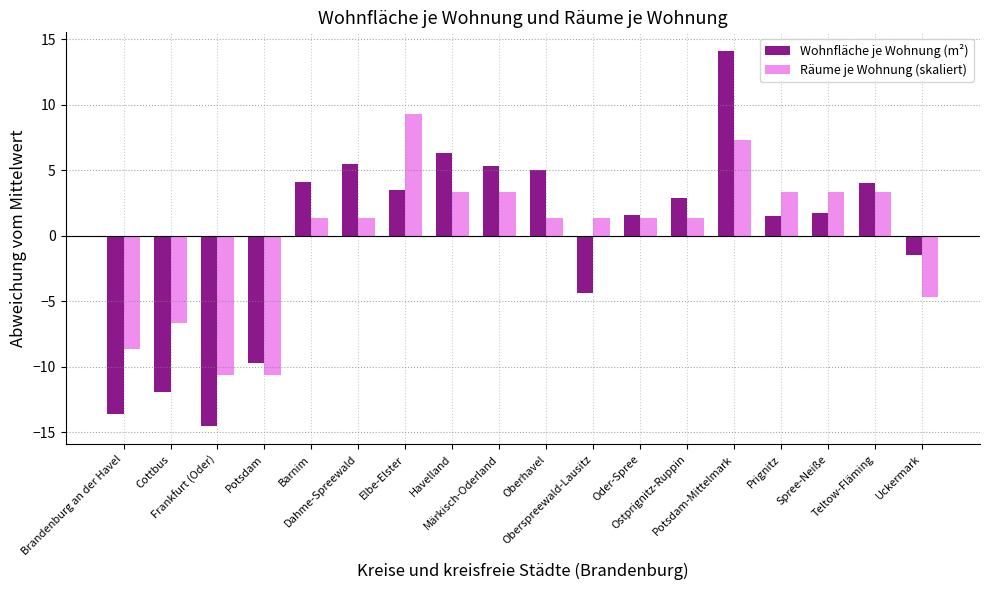

The value of Wohnfläche je Wohnung (m²) at Frankfurt (Oder) is -9.1. True or false?

False